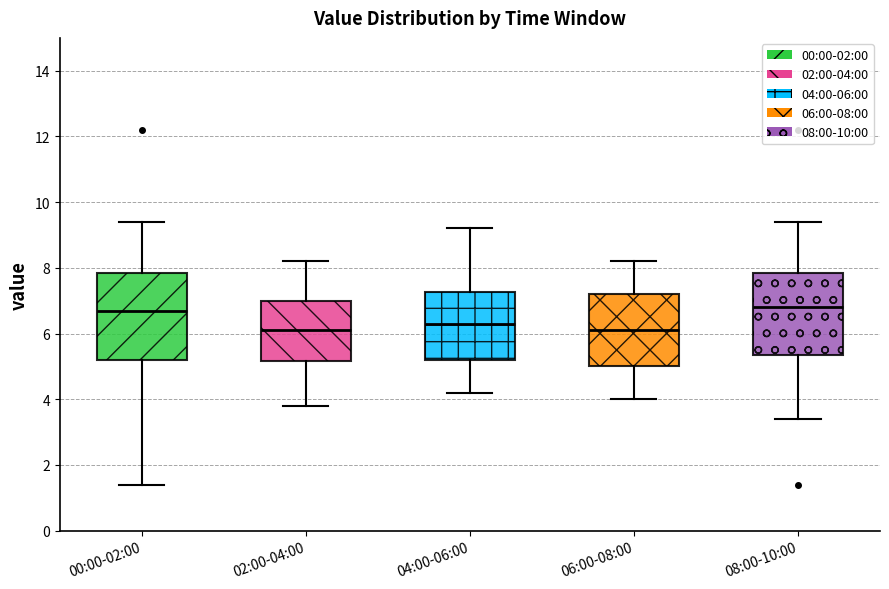

Reading left to right, transcribe this box plot: for each box, give where its median line is, the range the box spans, and where its two whiskers end, as read against the y-axis. The values are not printed on the chart, so give them approximately, as read against the axis.

00:00-02:00: median 6.8, box 5.2 to 7.8, whiskers 1.4 to 9.4
02:00-04:00: median 6.2, box 5.2 to 7.0, whiskers 3.8 to 8.2
04:00-06:00: median 6.4, box 5.2 to 7.2, whiskers 4.2 to 9.2
06:00-08:00: median 6.2, box 5.0 to 7.2, whiskers 4.0 to 8.2
08:00-10:00: median 6.8, box 5.4 to 7.8, whiskers 3.4 to 9.4